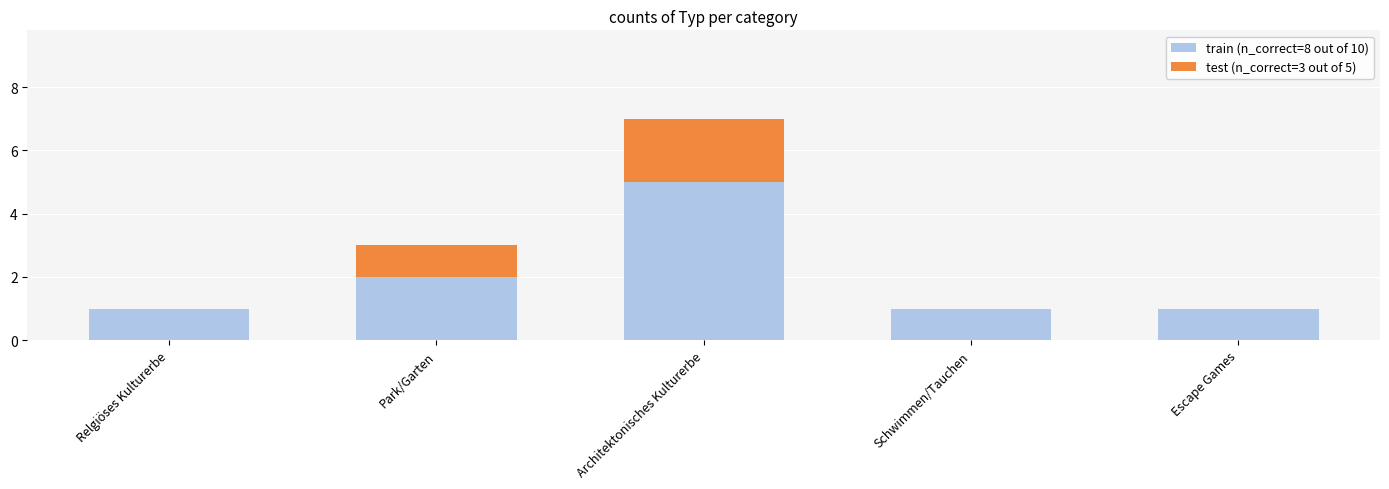

At which category is the sum across all series the highest?

Architektonisches Kulturerbe